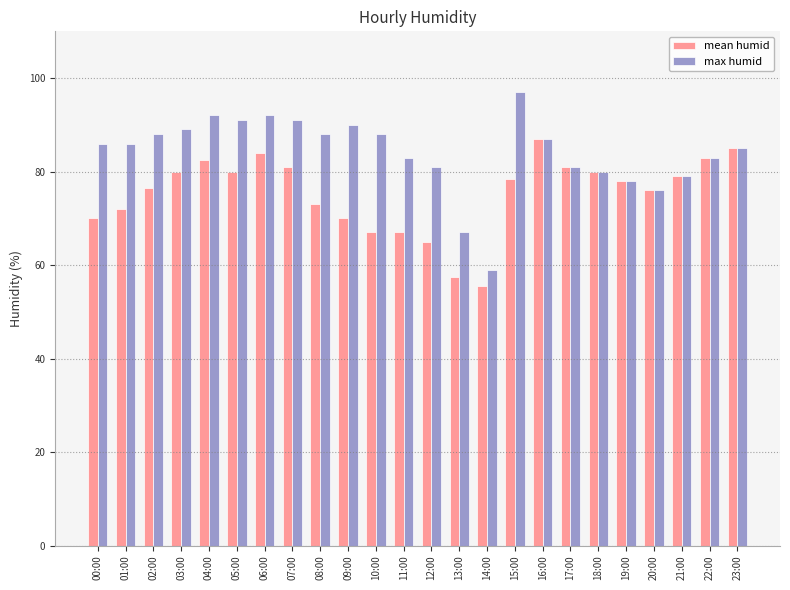

What is the difference between the highest and lowest values at 15:00?

18.5